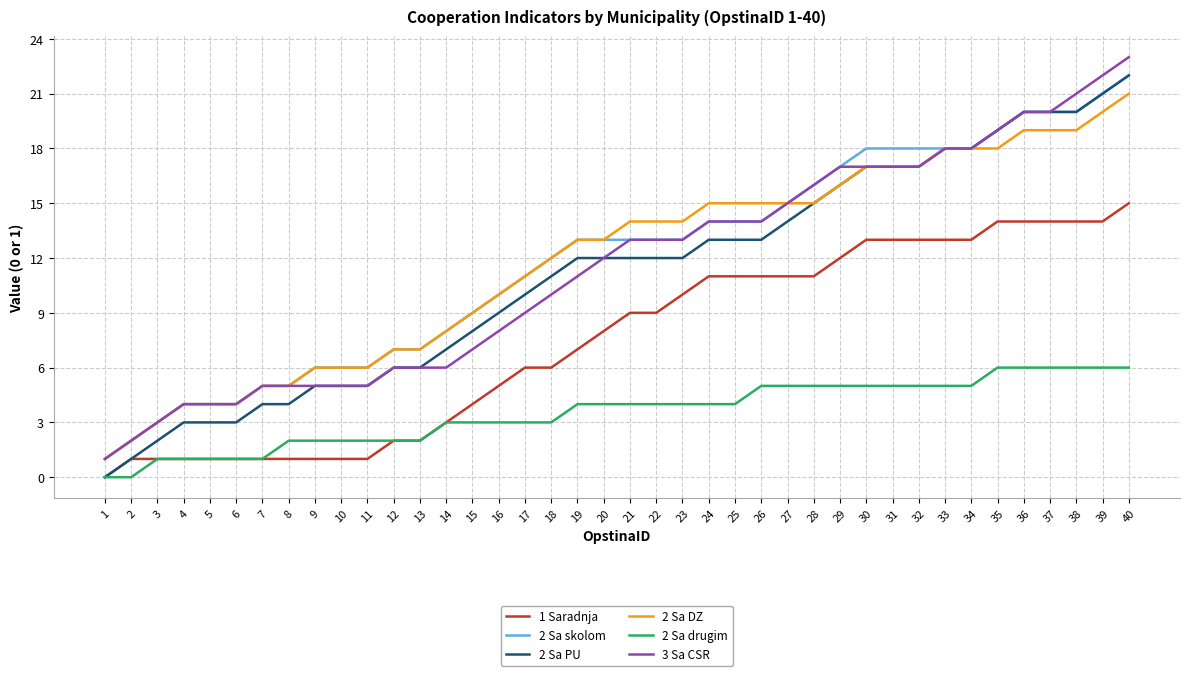

True or false: 3 Sa CSR has a value of 5 at 9.

True